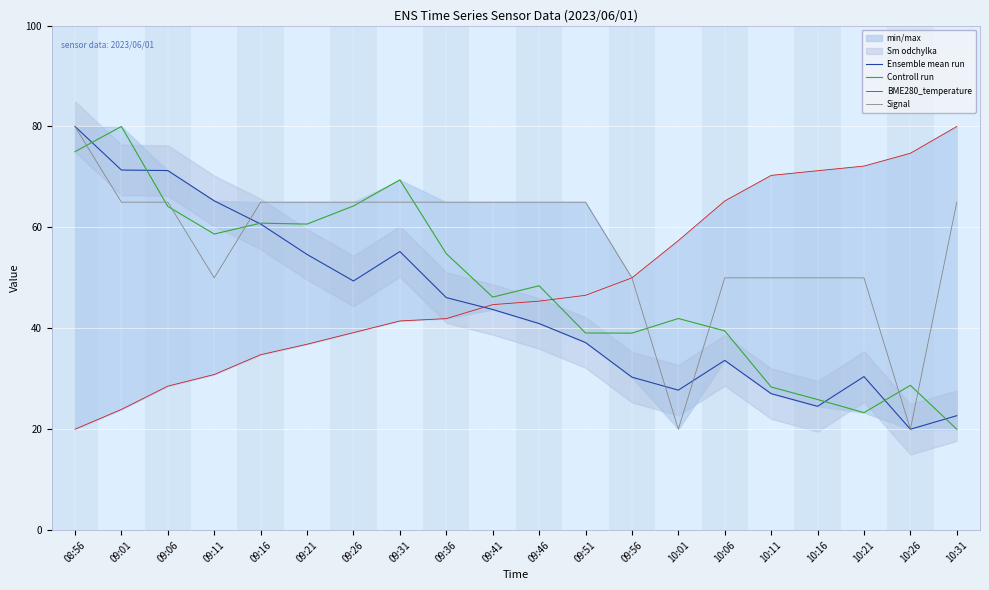

What are all the series names shown in the legend?

Ensemble mean run, Controll run, BME280_temperature, Signal